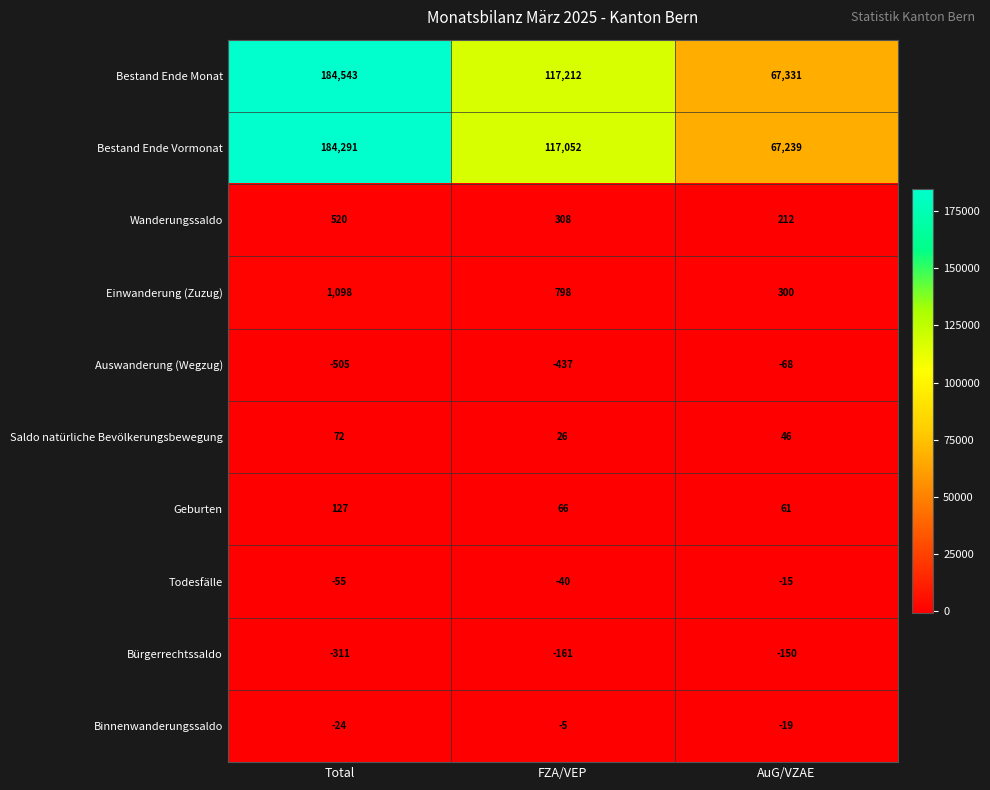

What is the difference between the maximum and minimum values in the Todesfälle series?

40